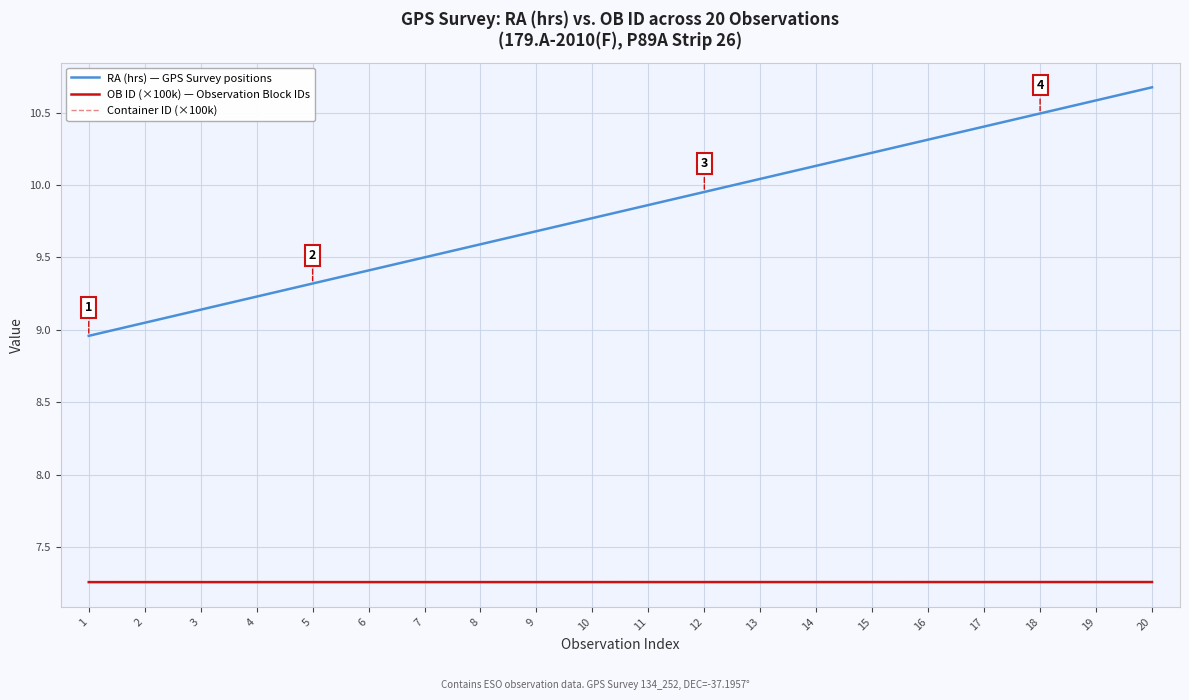

Which series has the widest spread of values?

RA (hrs) — GPS Survey positions